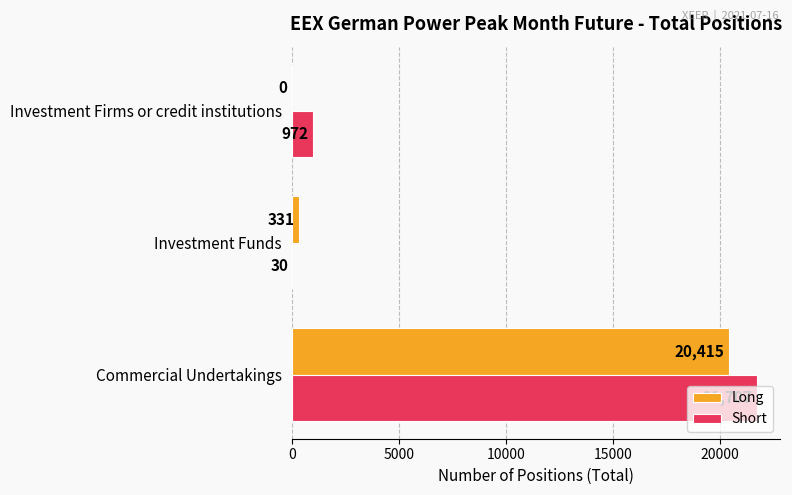

Is the value of Short at Investment Firms or credit institutions greater than the value of Long at Investment Funds?

Yes